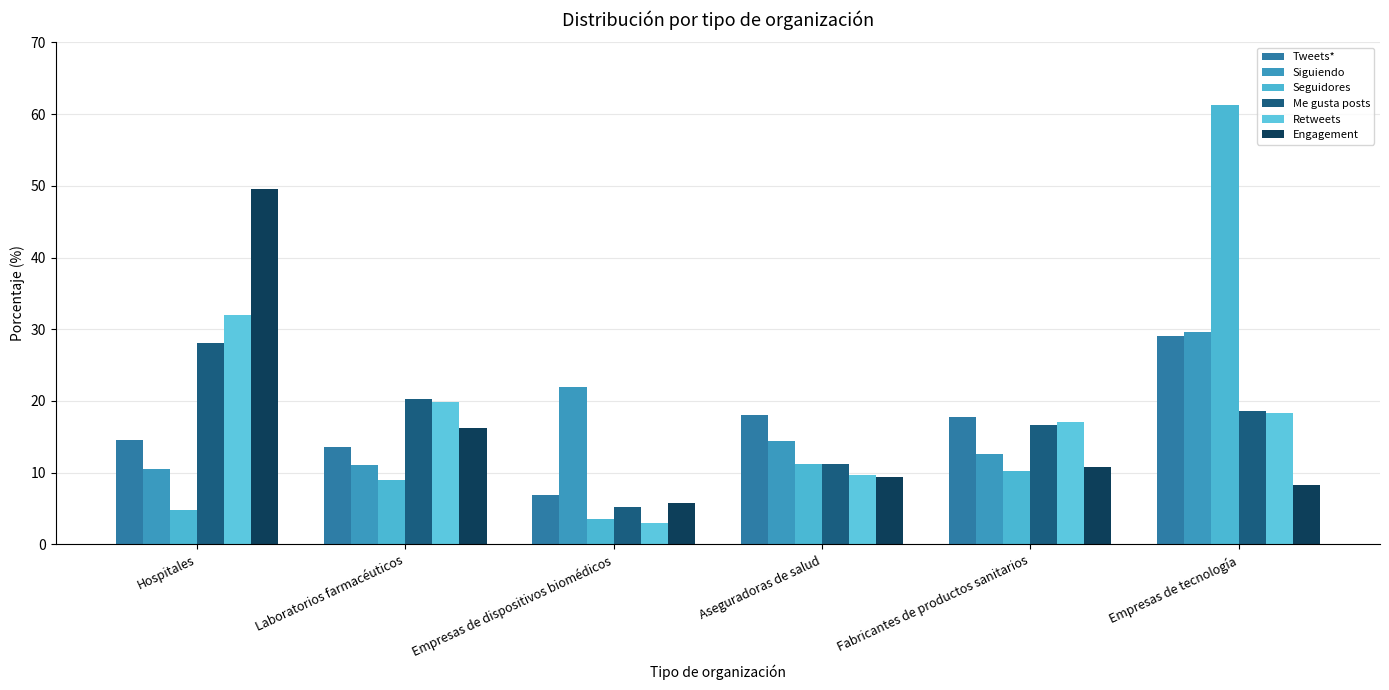

Which series has the largest total across all categories?

Siguiendo